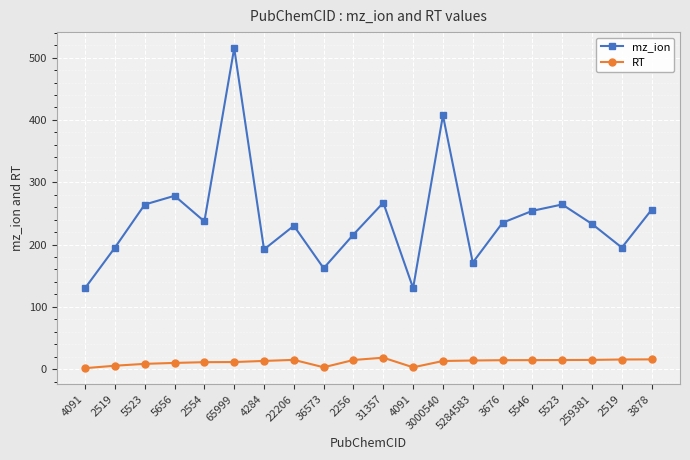

How many values in the mz_ion series are below 235?

10